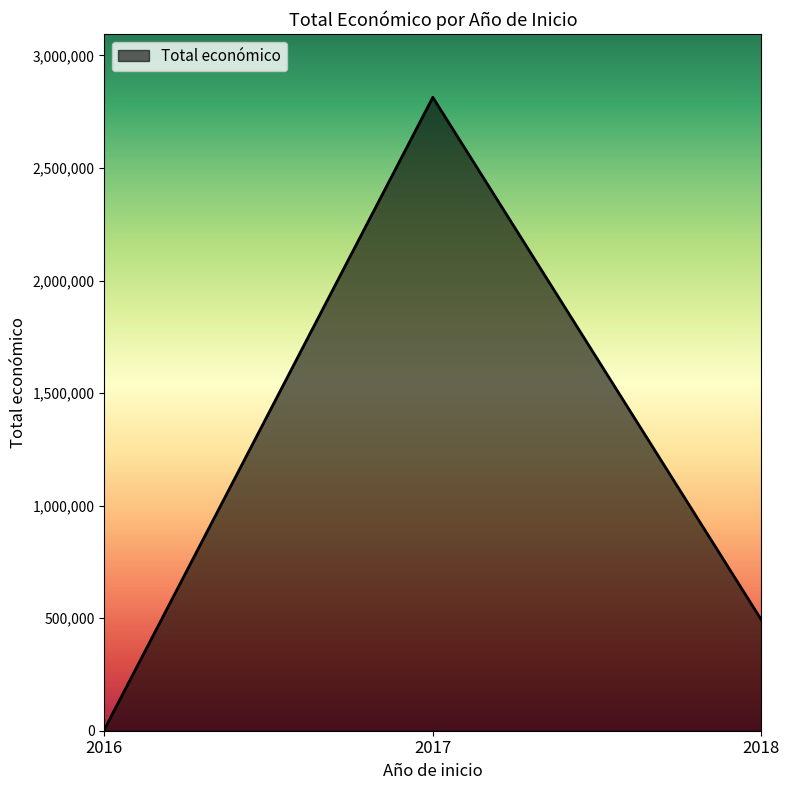

What is the average value?

1103709